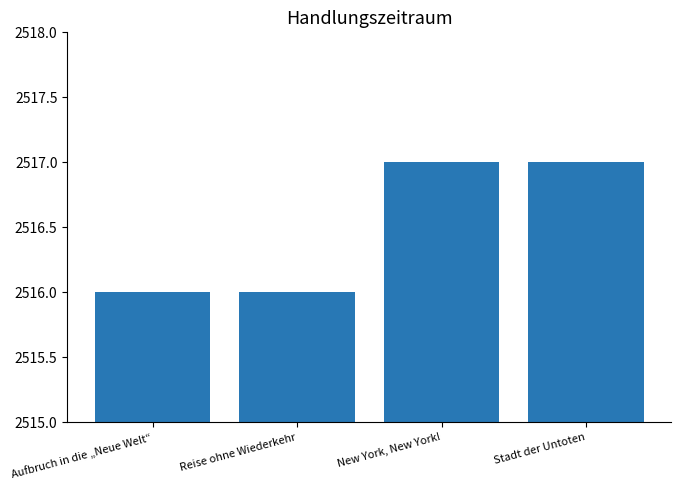

What is the greatest value displayed?

2517